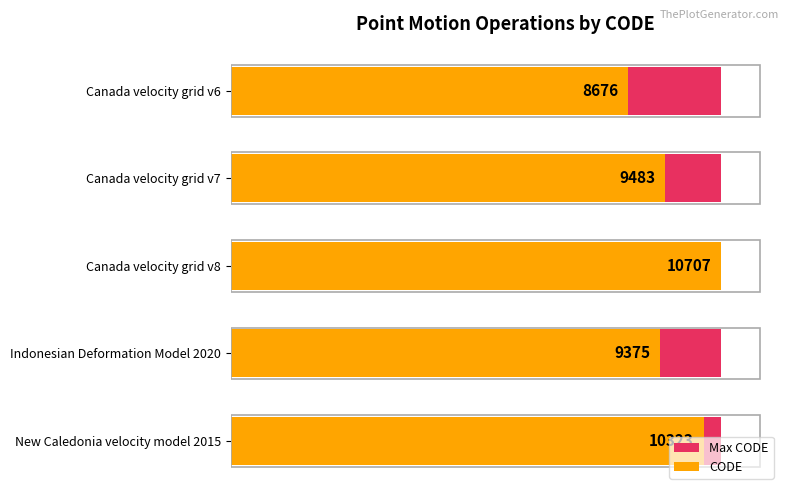

Which series has the widest spread of values?

CODE